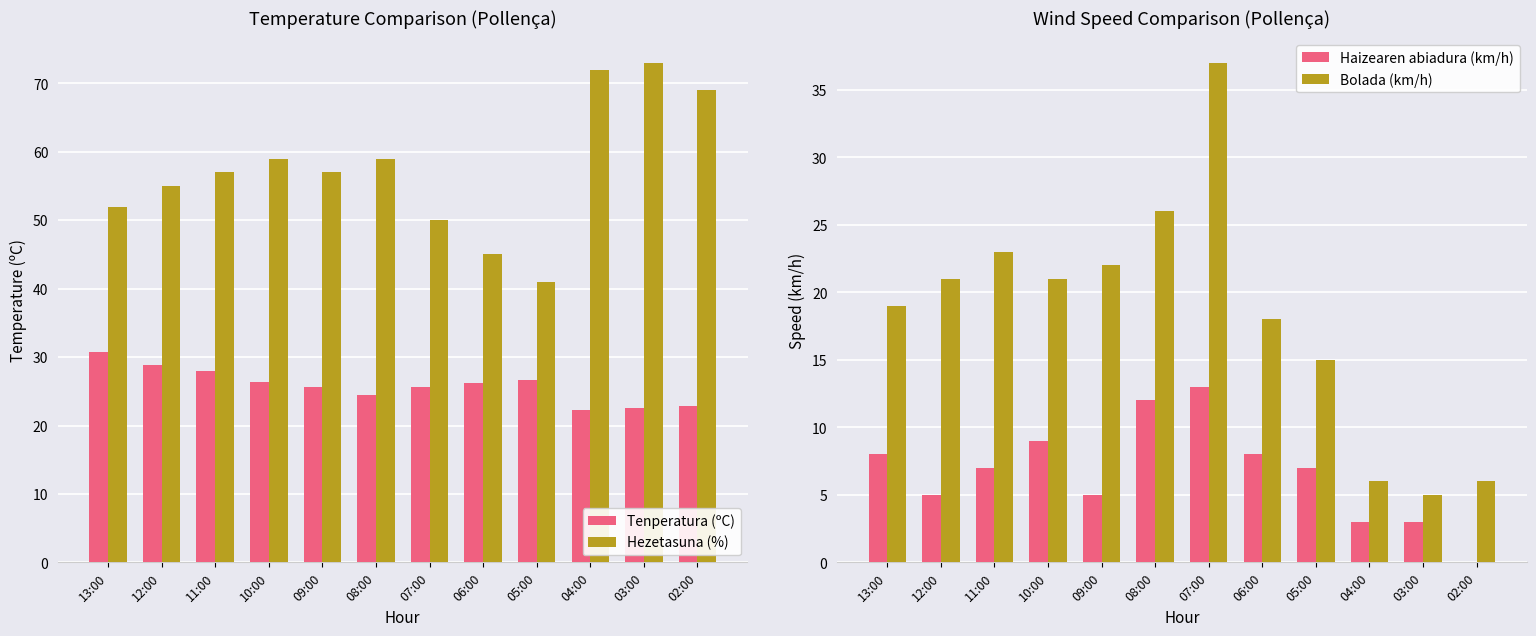

What is the label of the 2nd bar from the right?

03:00